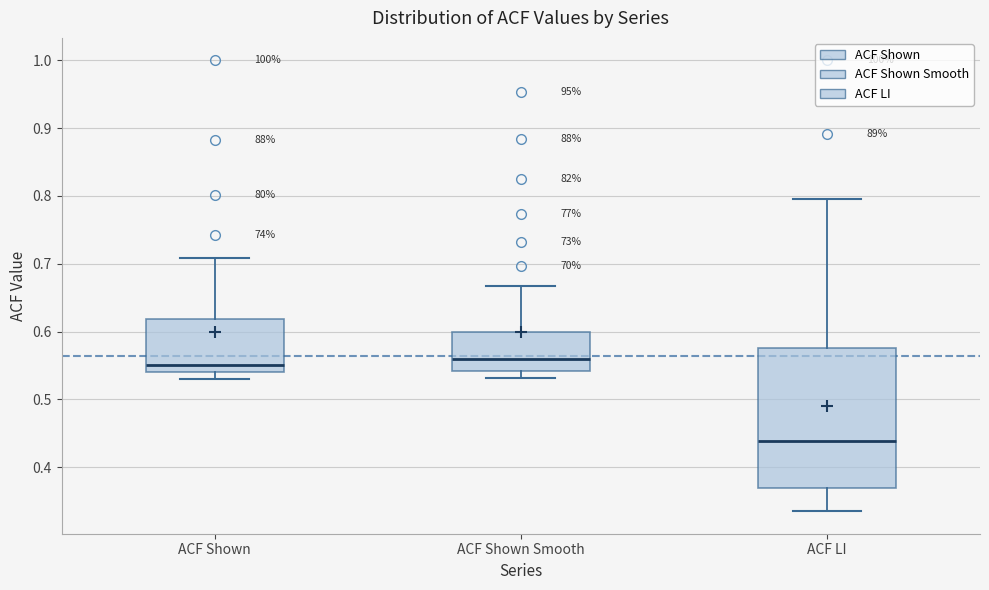

Where does the upper whisker of the box for ACF Shown Smooth end on the y-axis? The values are not printed on the chart, so give them approximately, as read against the axis.

0.67